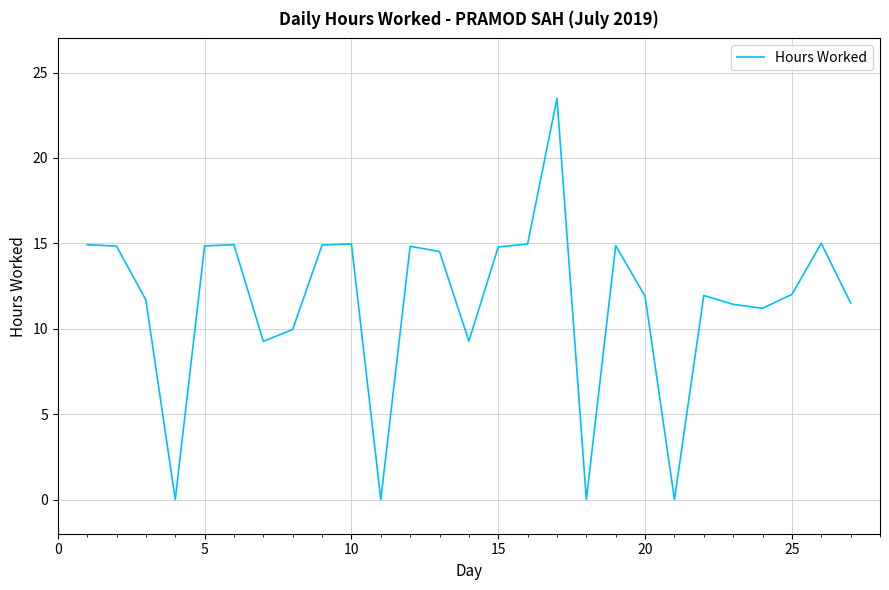

Count the number of data series in this chart.

1